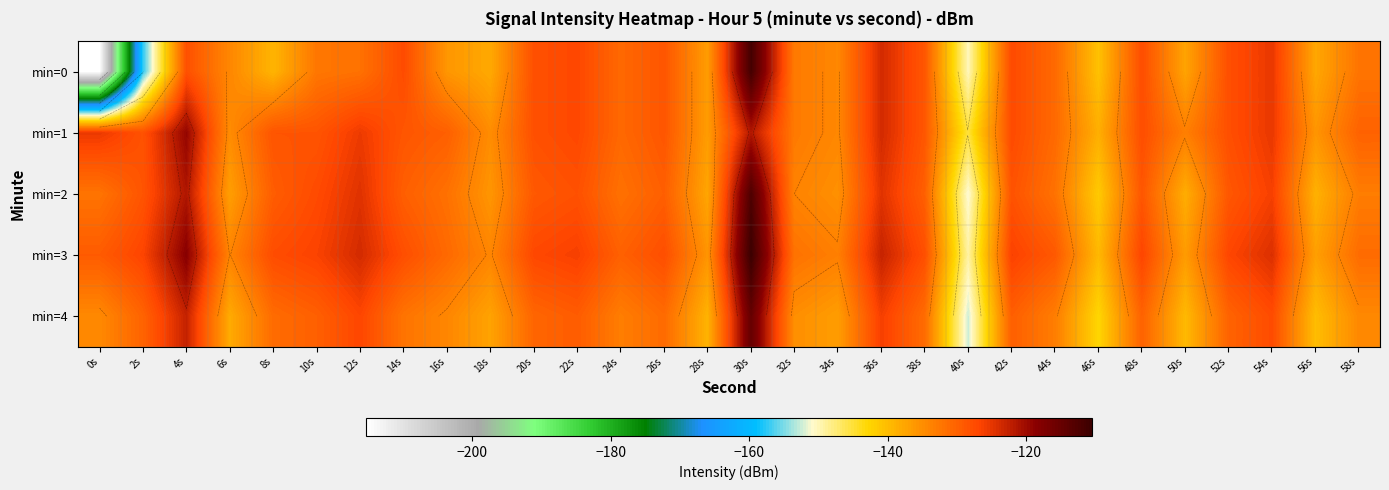

At which category does the chart reach its minimum across all series?

0s